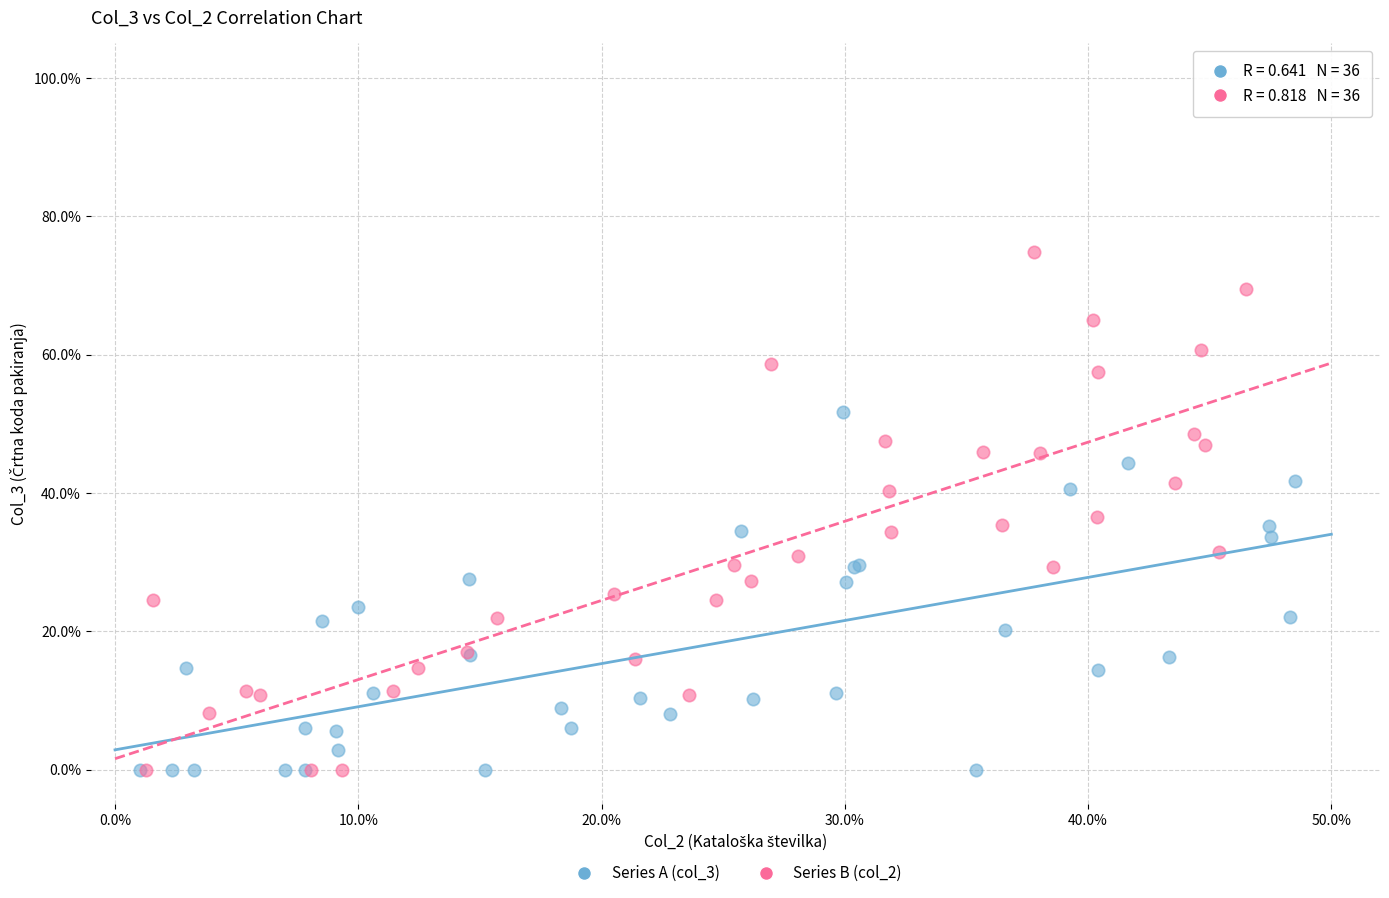

What are all the series names shown in the legend?

Series A (col_3), Series B (col_2)